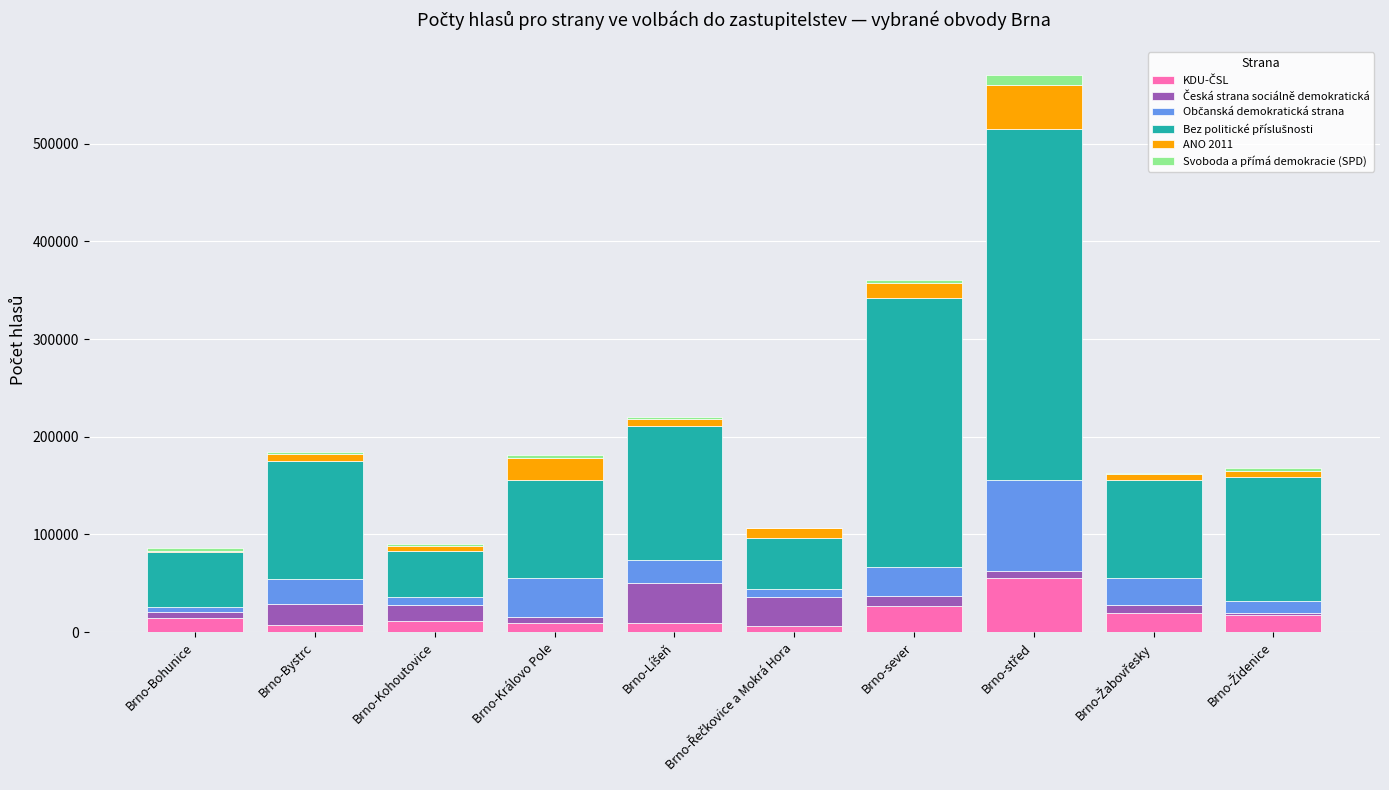

Are the bars horizontal?

No